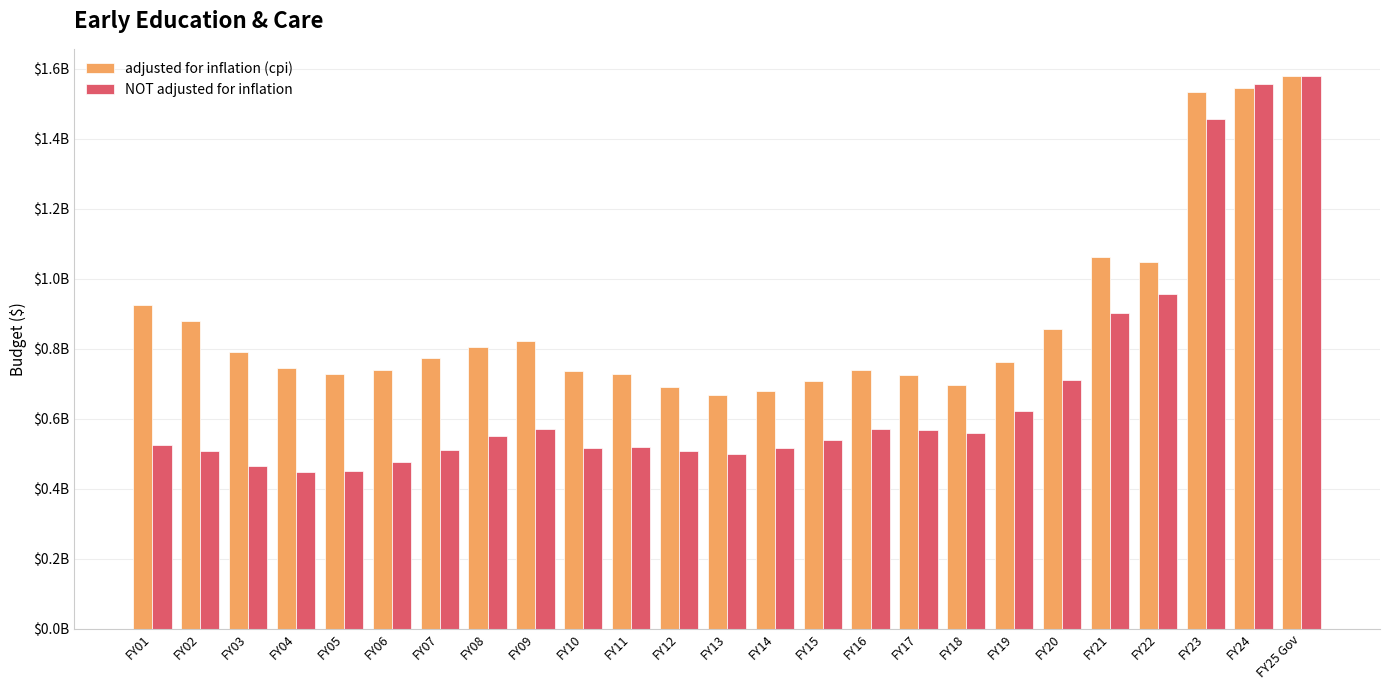

What are all the series names shown in the legend?

adjusted for inflation (cpi), NOT adjusted for inflation